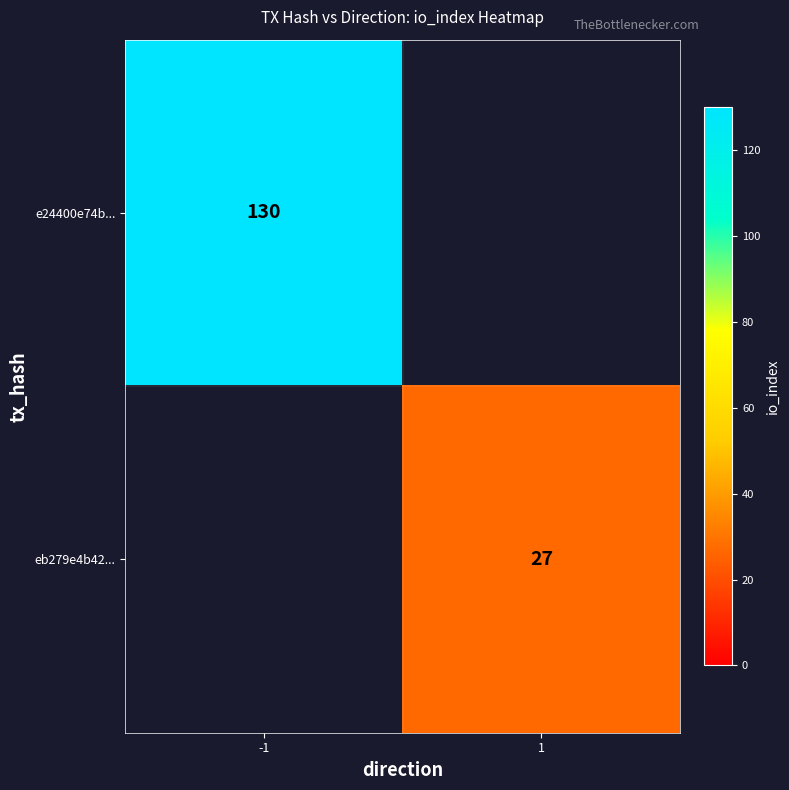

At which category is the sum across all series the highest?

-1